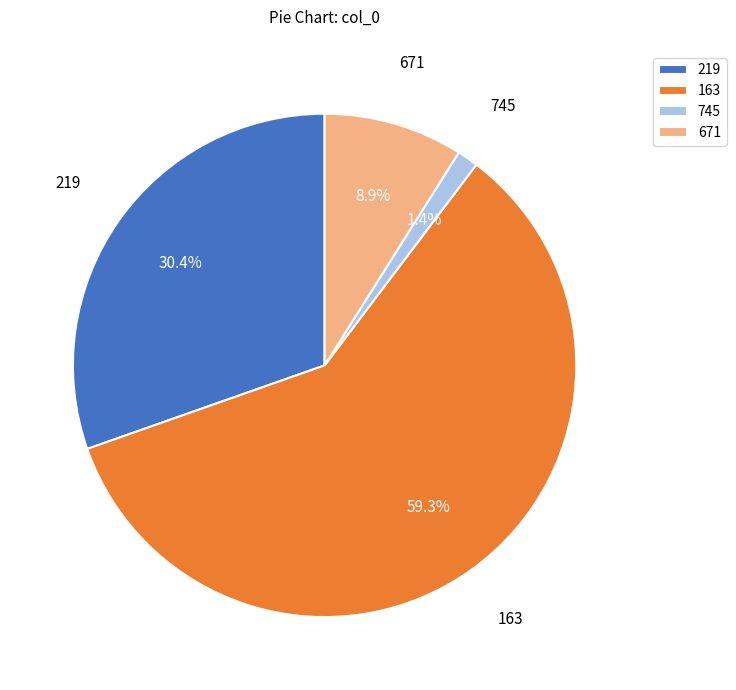

Is there a majority slice in this chart?

Yes